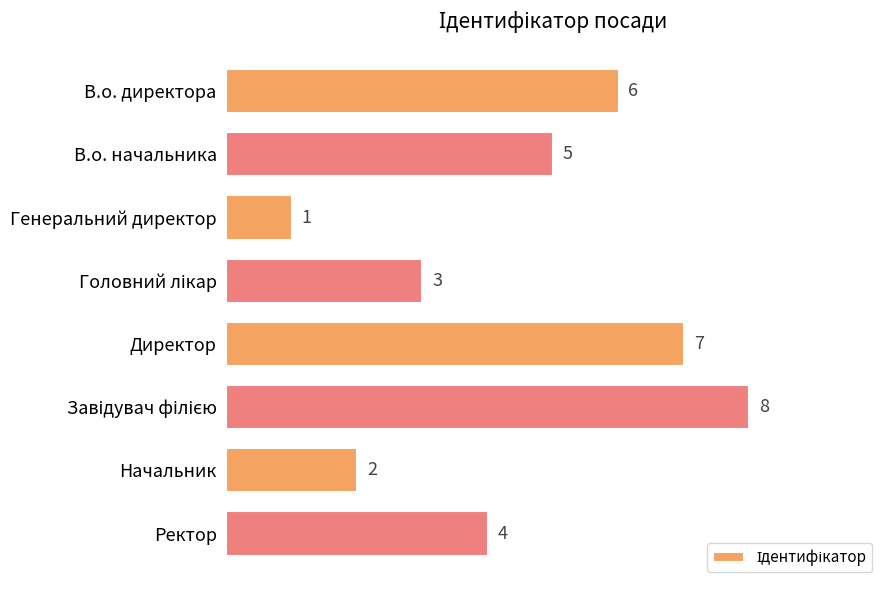

True or false: the data shows 5 at В.о. начальника.

True